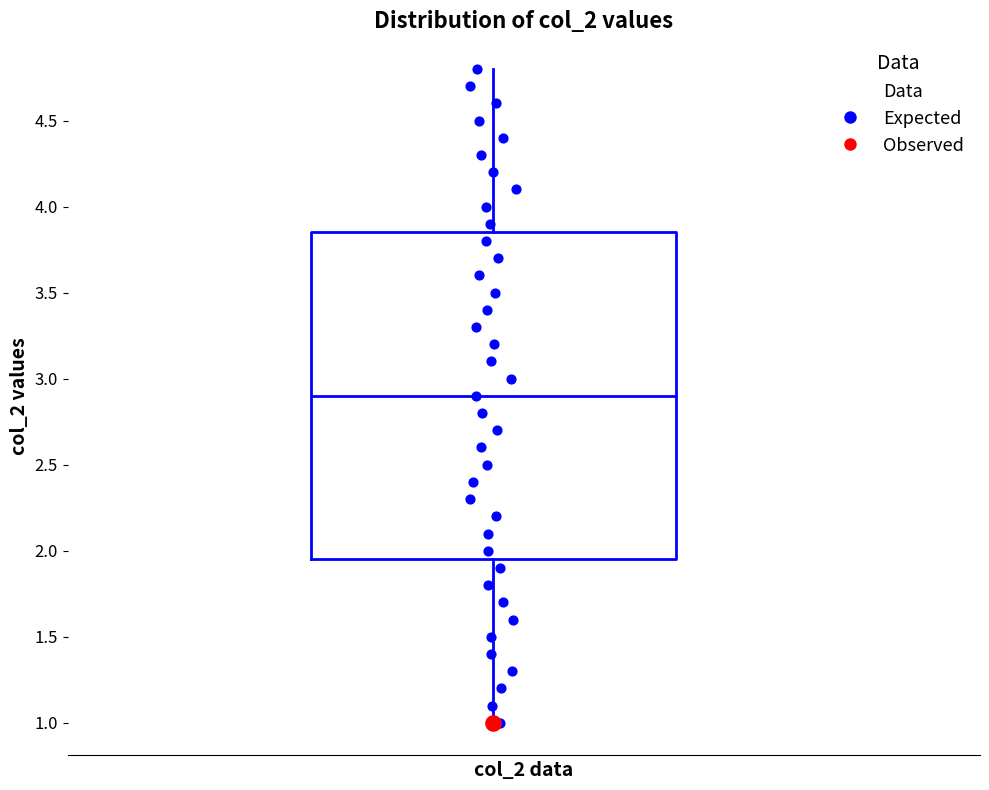

Where does the lower whisker of the box end on the y-axis? The values are not printed on the chart, so give them approximately, as read against the axis.

1.00